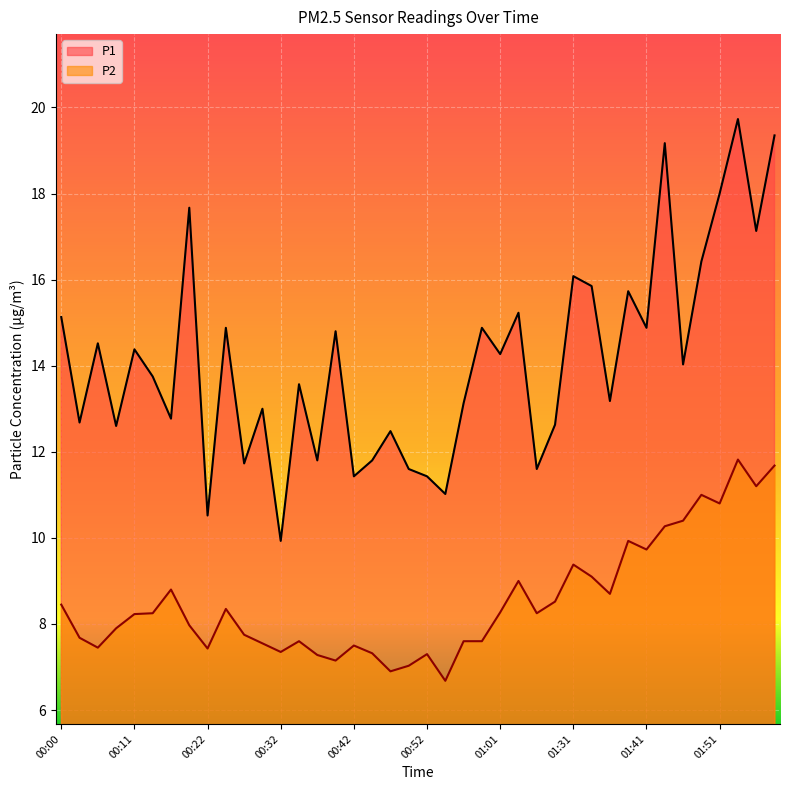

What is the value of the P1 point at the 24th from the left?

14.9